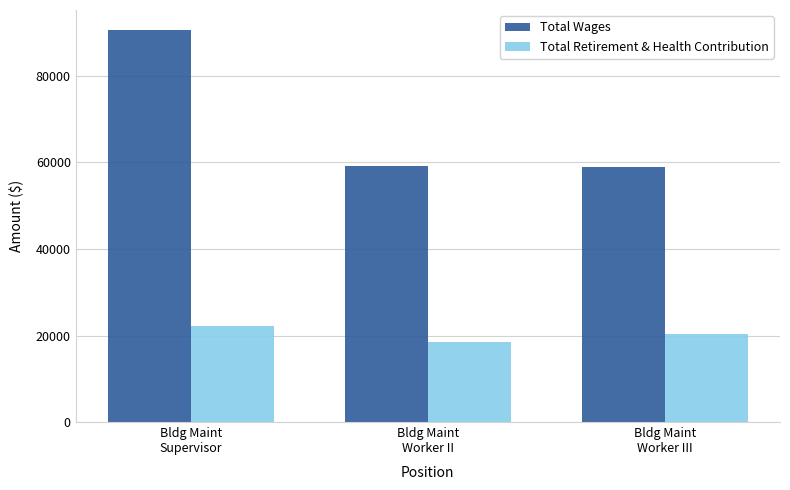

Is the value of Total Wages at Bldg Maint
Worker II greater than the value of Total Retirement & Health Contribution at Bldg Maint
Supervisor?

Yes